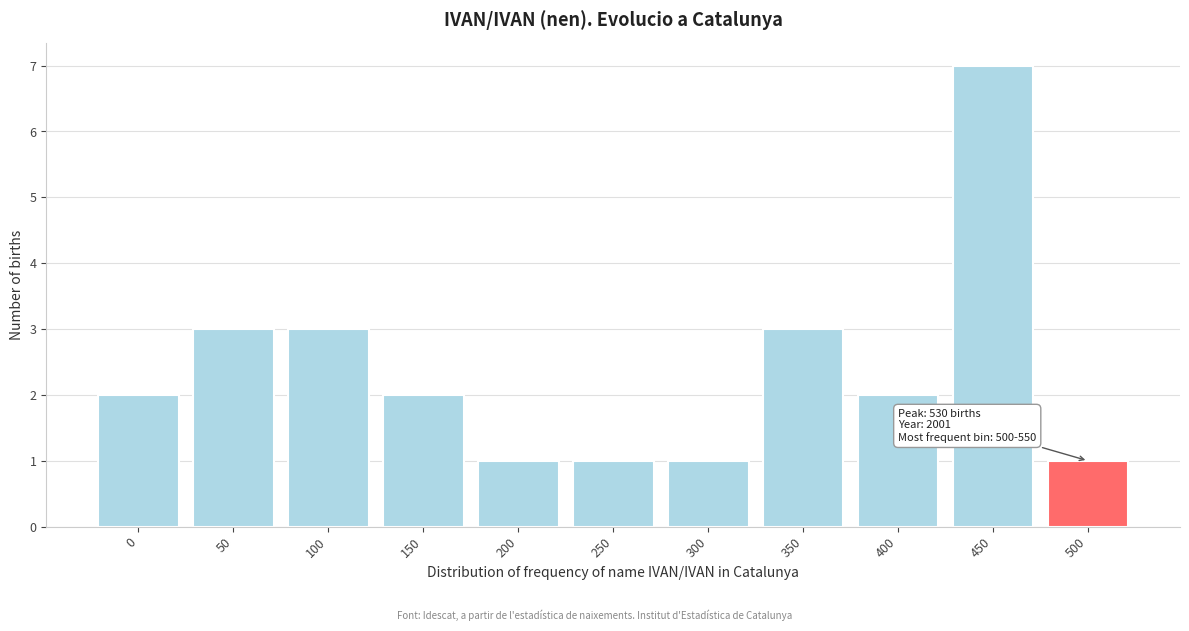

Reading left to right, list all the values displayed in this chart.

2	3	3	2	1	1	1	3	2	7	1